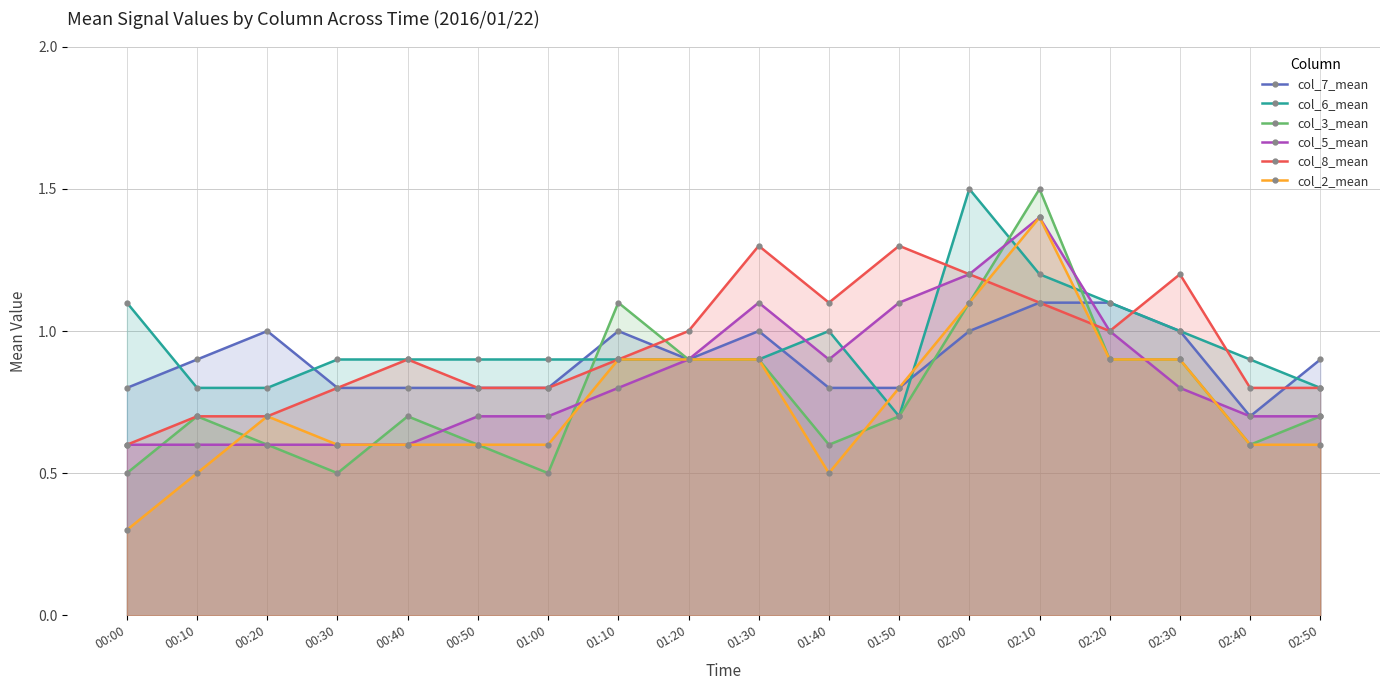

True or false: col_5_mean has a value of 0.8 at 00:00.

False